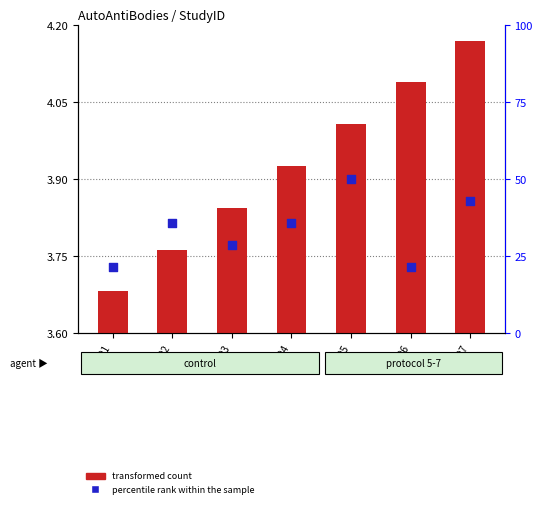

Which series has the largest total across all categories?

percentile rank within the sample